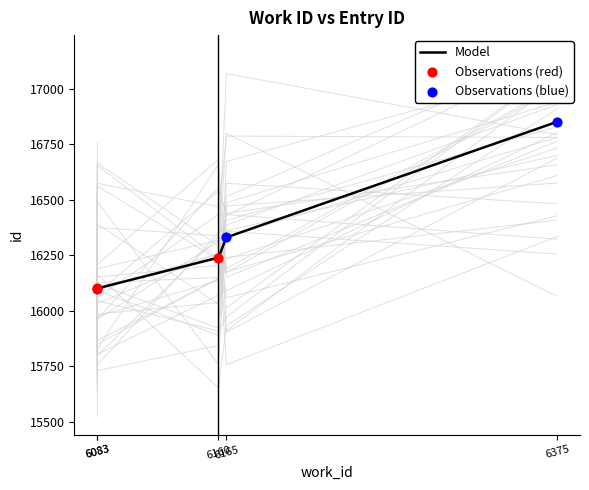

What is the change in value from 6165 to 6375?

+521